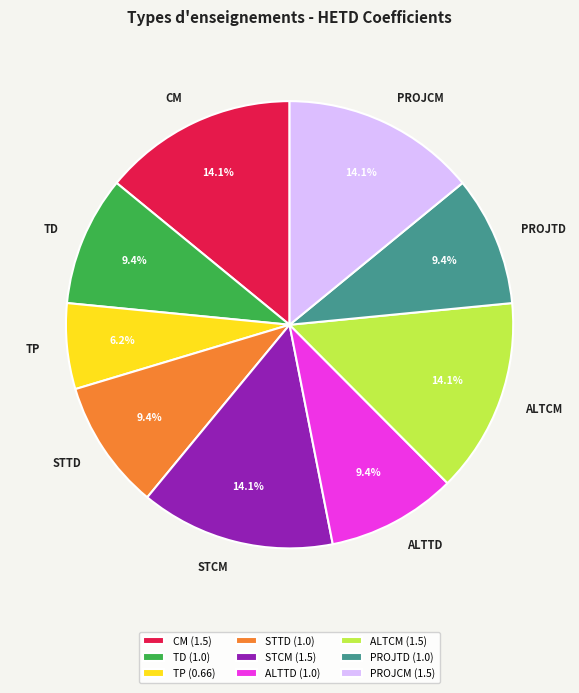

How many slices are in this pie chart?

9